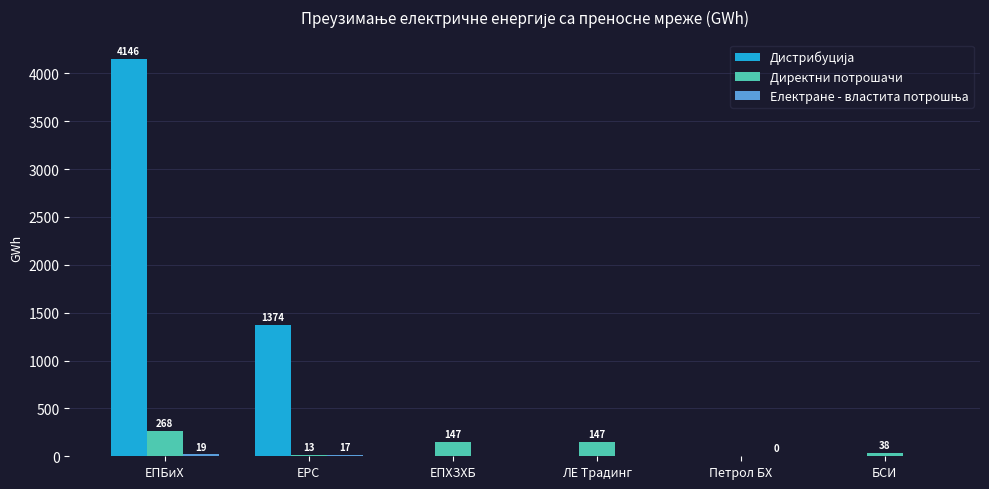

What is the greatest value displayed?

4146.5